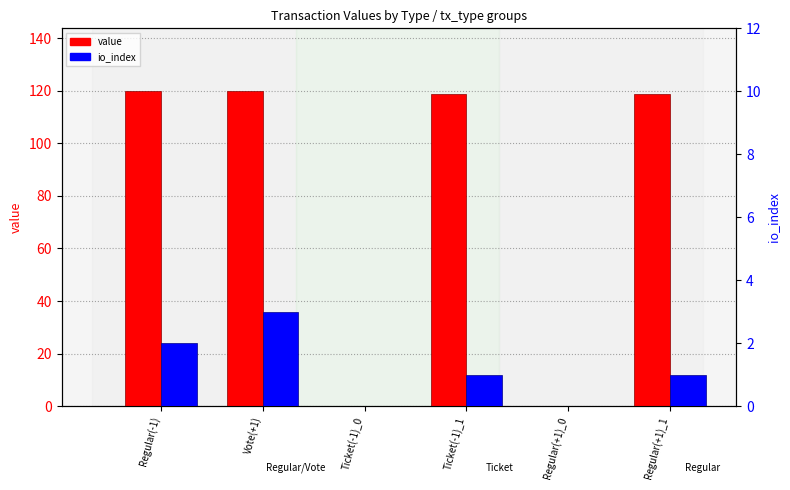

How many values in io_index are above zero?

4